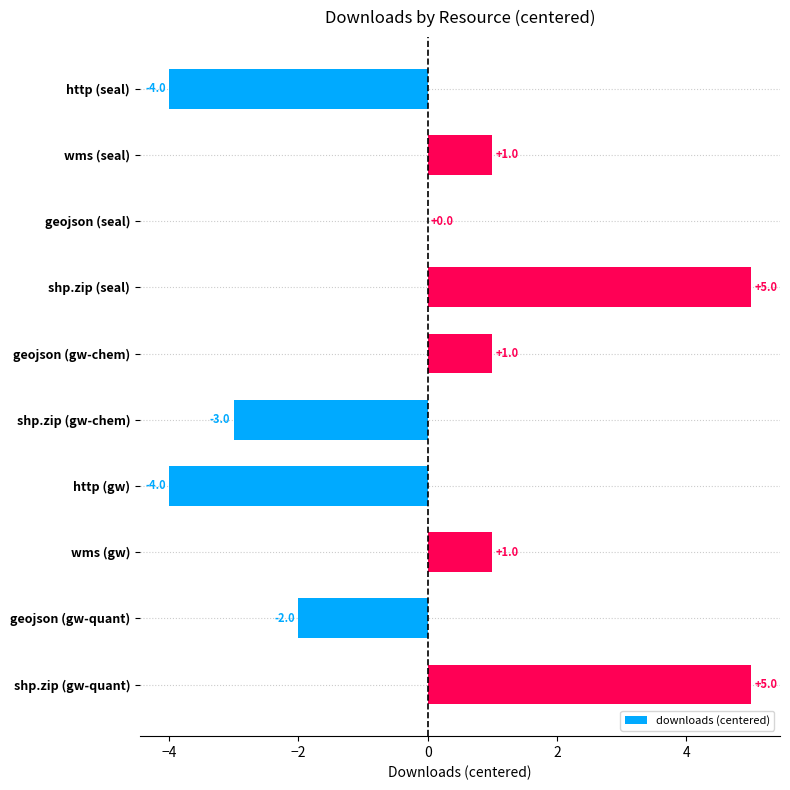

How many data points does each series have?

10